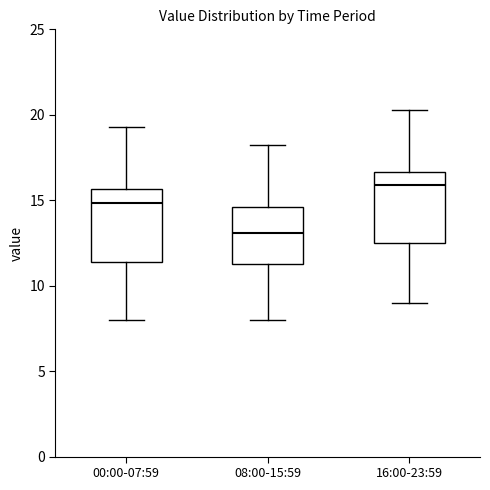

Reading left to right, transcribe this box plot: for each box, give where its median line is, the range the box spans, and where its two whiskers end, as read against the y-axis. The values are not printed on the chart, so give them approximately, as read against the axis.

00:00-07:59: median 15.0, box 11.5 to 15.5, whiskers 8.0 to 19.5
08:00-15:59: median 13.0, box 11.5 to 14.5, whiskers 8.0 to 18.5
16:00-23:59: median 16.0, box 12.5 to 16.5, whiskers 9.0 to 20.5